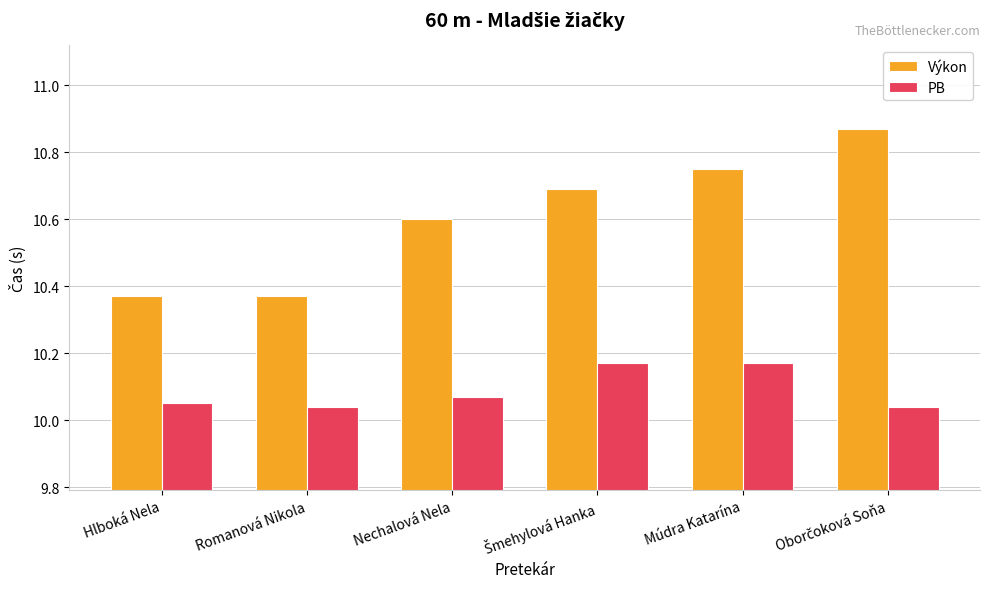

What are all the series names shown in the legend?

Výkon, PB